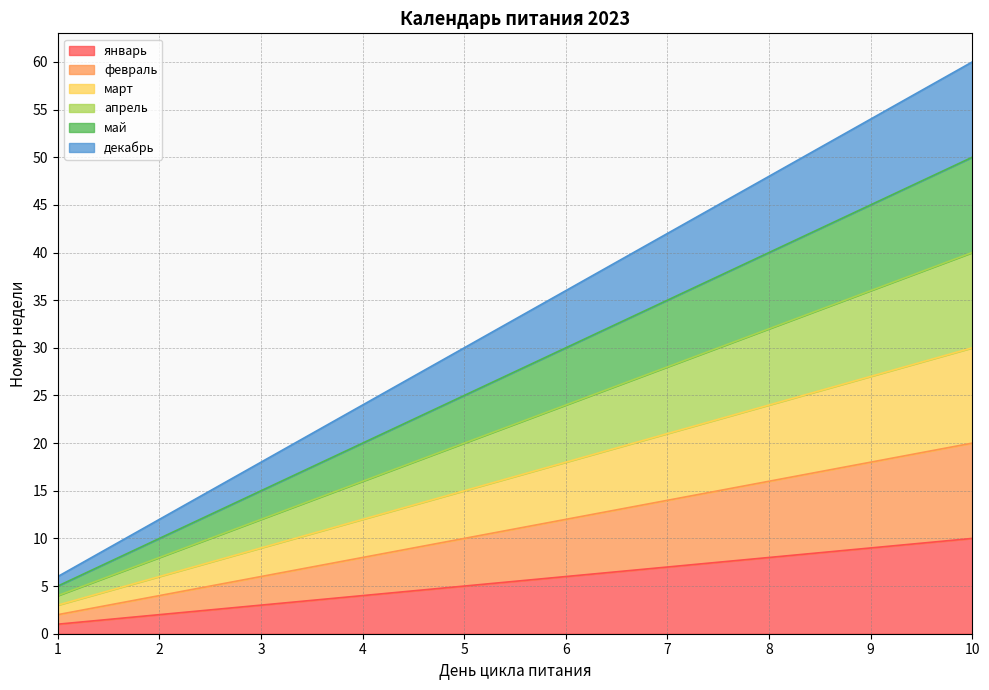

What is the sum of all январь values?

55